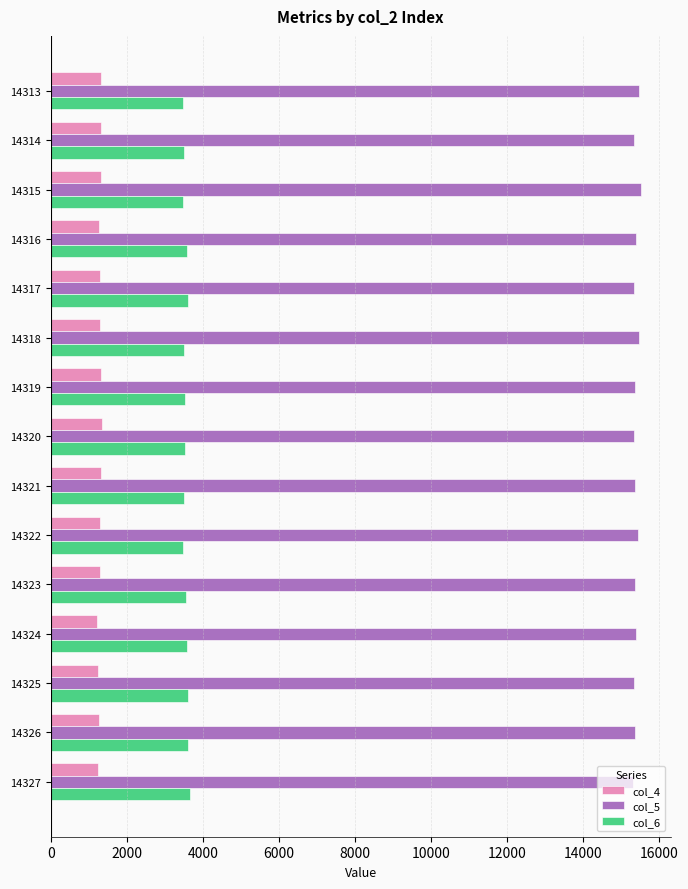

What is the difference between the highest and lowest values at 14316?

14114